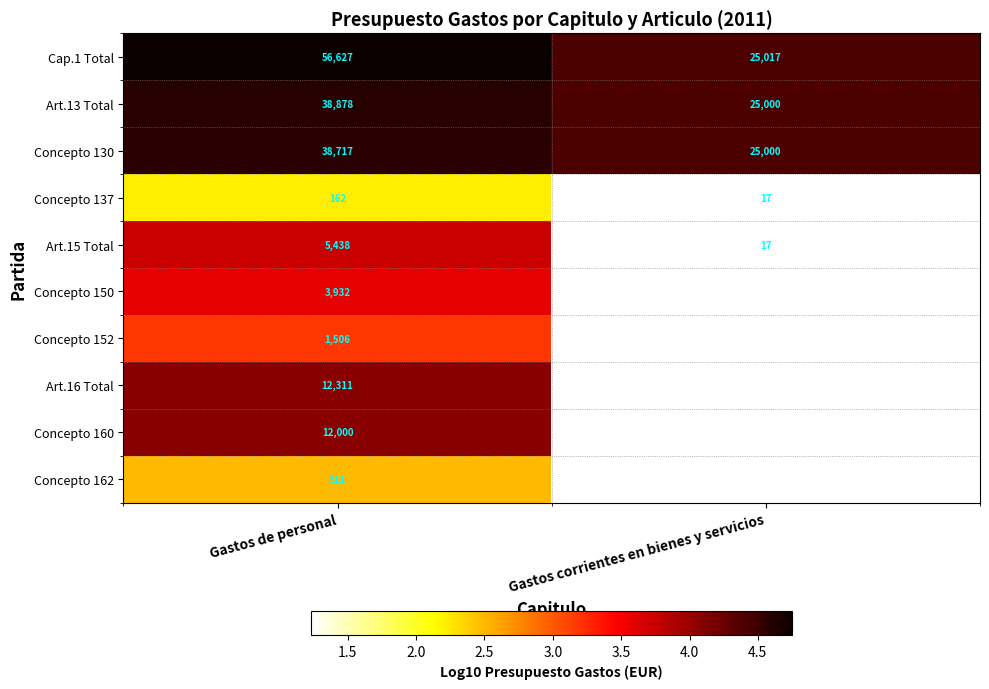

Rank the categories by Cap.1 Total value from highest to lowest.

Gastos de personal, Gastos corrientes en bienes y servicios